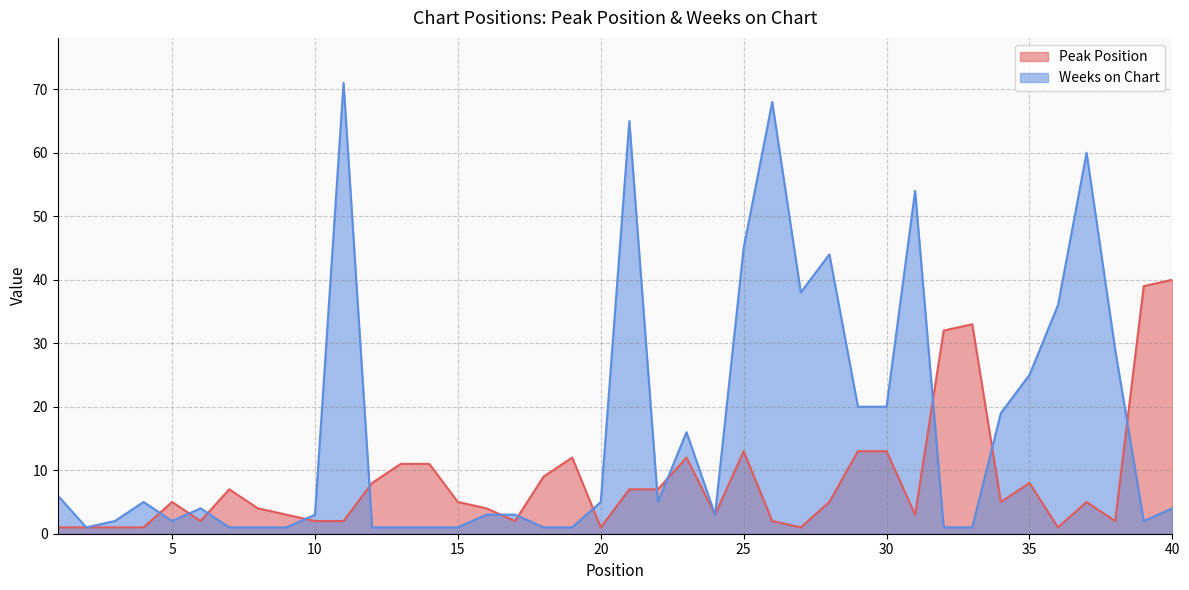

Between which two adjacent categories do Weeks on Chart and Peak Position first intersect?

4 and 5